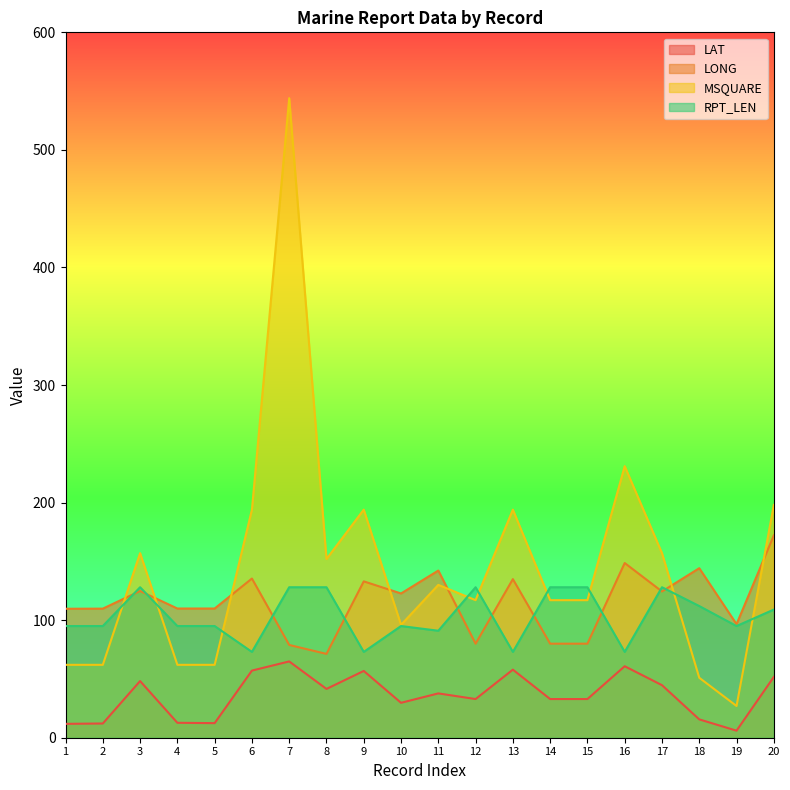

What is the difference between the second highest and minimum values in the RPT_LEN series?

55.0